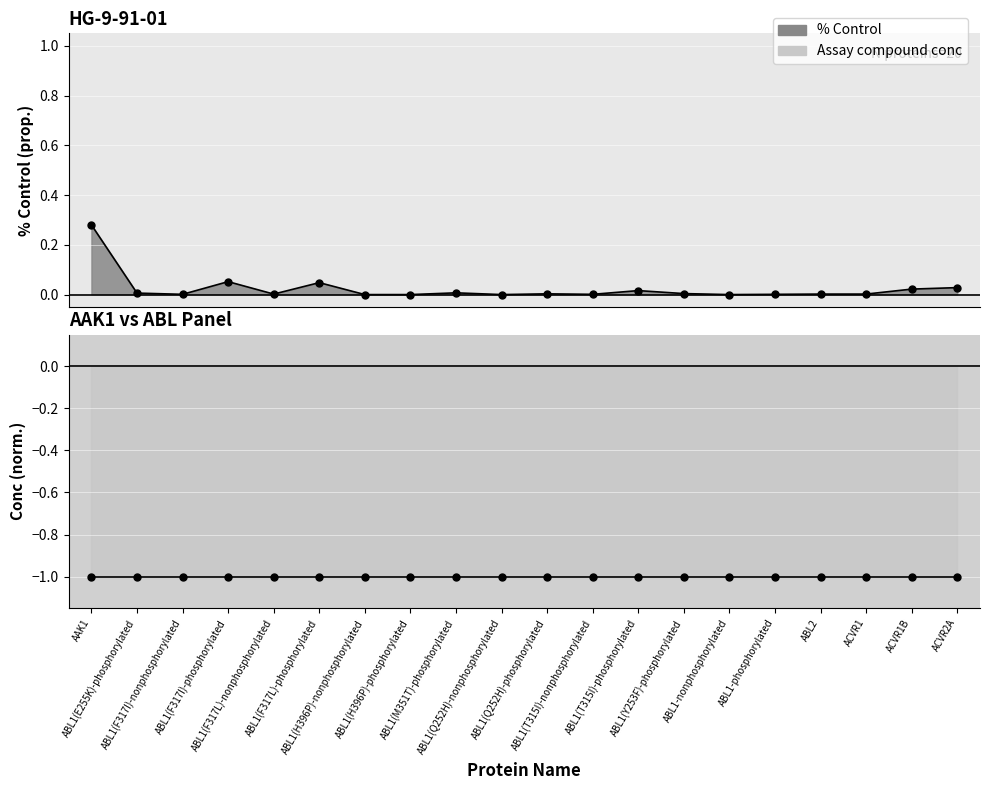

The value of % Control line at ABL1-nonphosphorylated is 0.1. True or false?

False